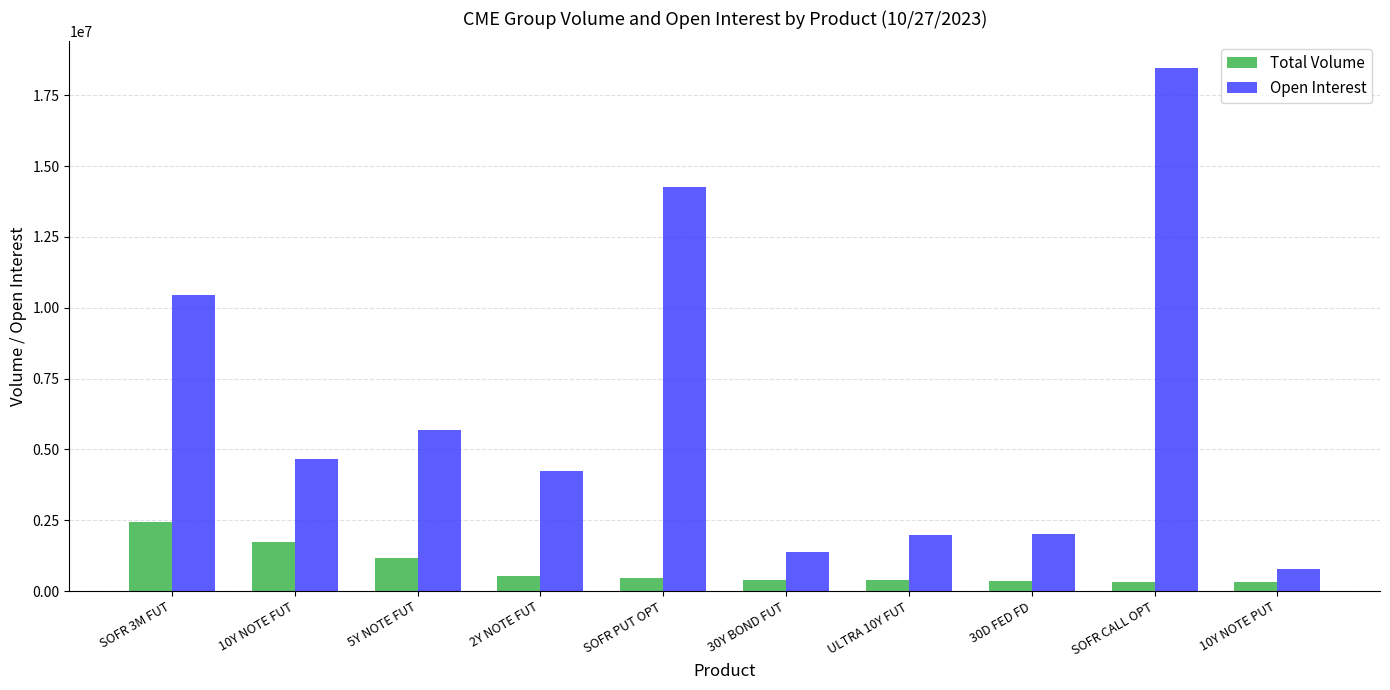

How many categories are shown in the chart?

10